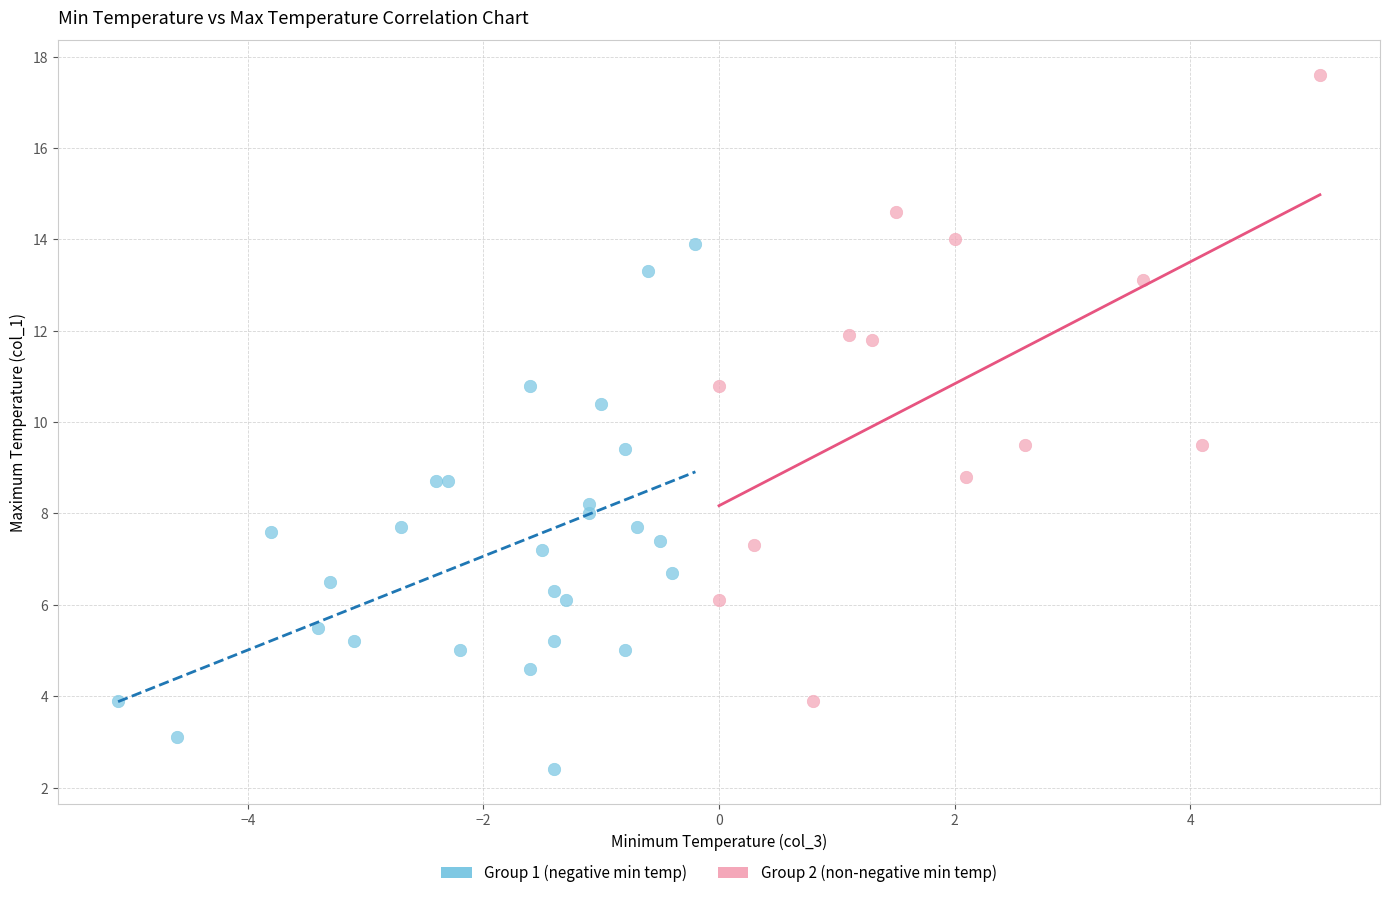

Which series contains the highest Y value?

Group 2 (non-negative min temp)